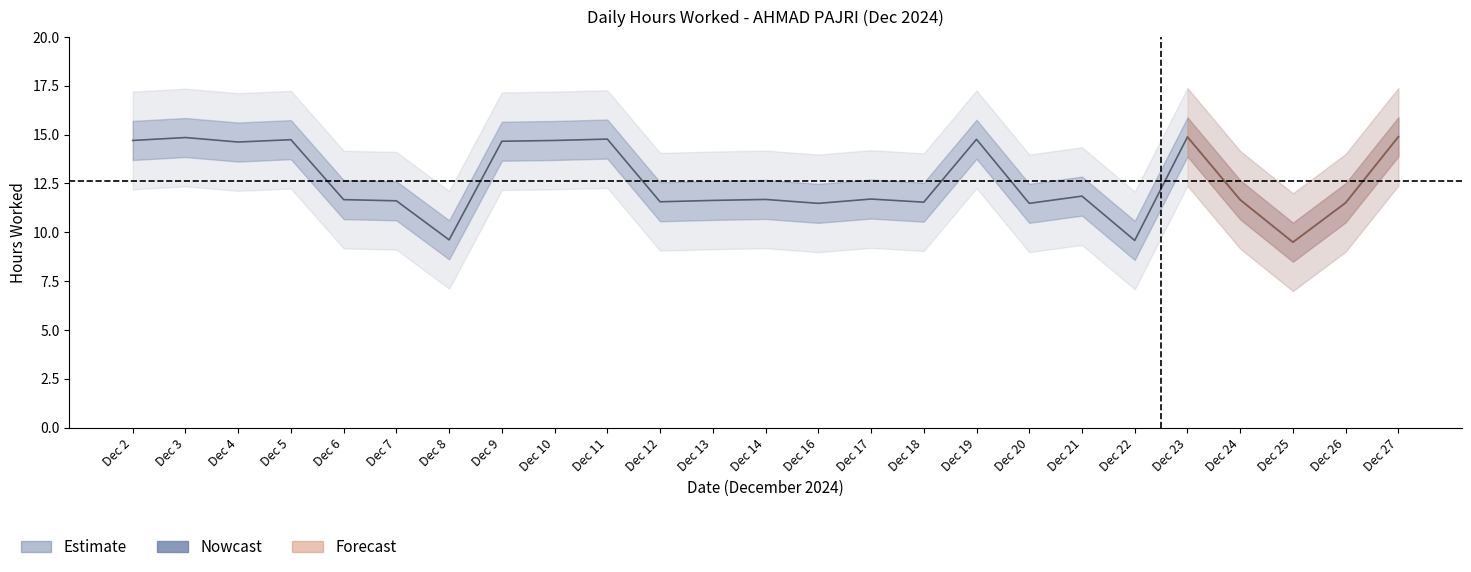

Approximately how many times larger is the value at Dec 22 compared to Dec 17?

0.8